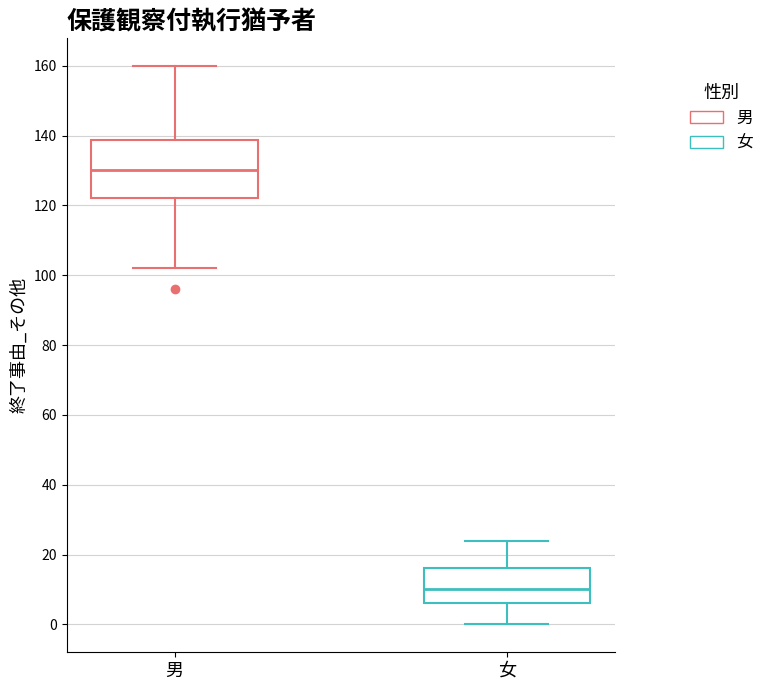

Reading left to right, read every box against the y-axis: the position of its median line, the range the box covers, and the ends of its whiskers. The values are not printed on the chart, so give them approximately, as read against the axis.

男: median 130, box 122 to 138, whiskers 102 to 160
女: median 10, box 6 to 16, whiskers 0 to 24